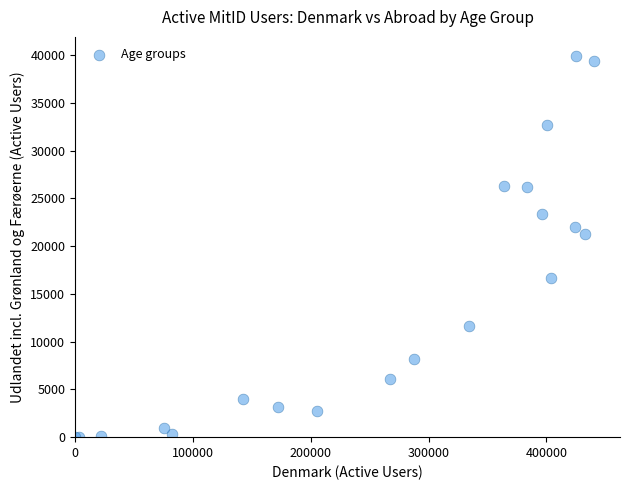

What Y value in the scatter plot is closest to 19962?

21226